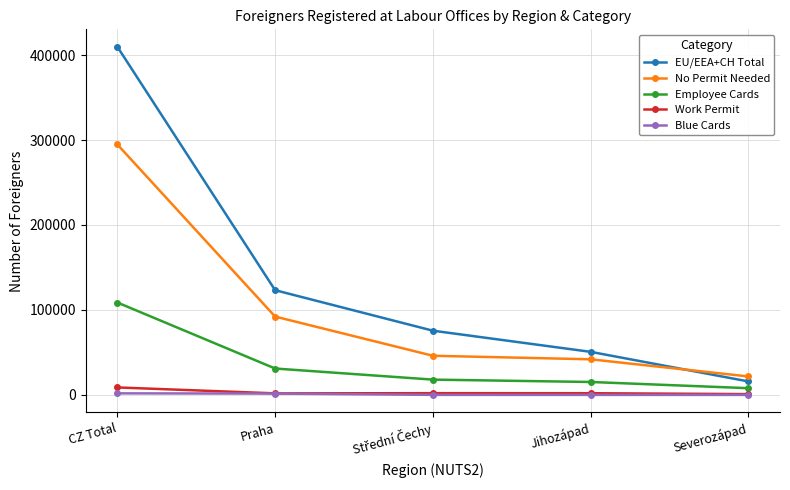

True or false: Work Permit and EU/EEA+CH Total intersect in this chart.

False